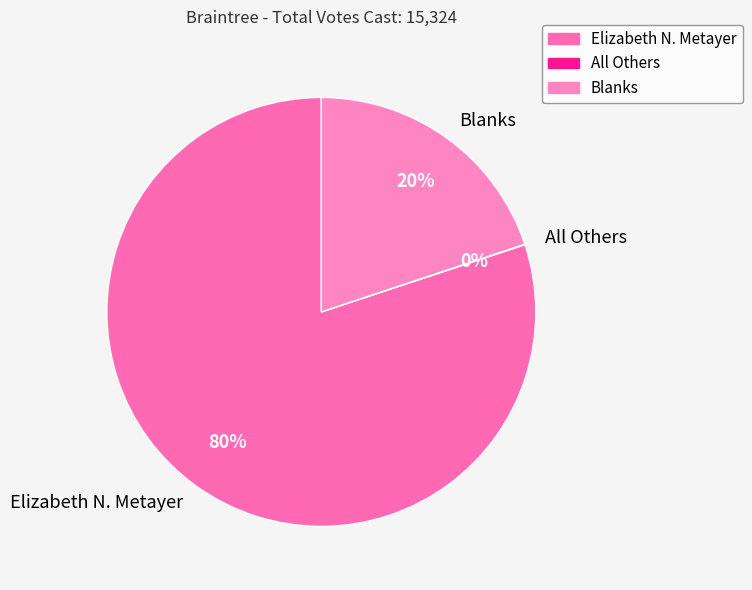

Does Elizabeth N. Metayer represent more than half of the total?

Yes